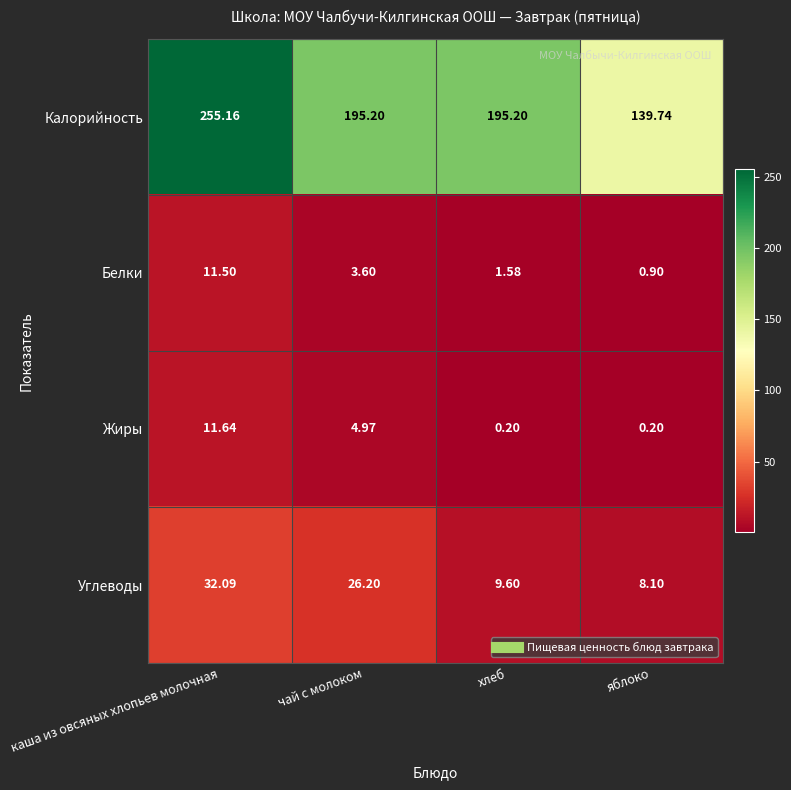

Which label corresponds to the largest value in the chart?

каша из овсяных хлопьев молочная